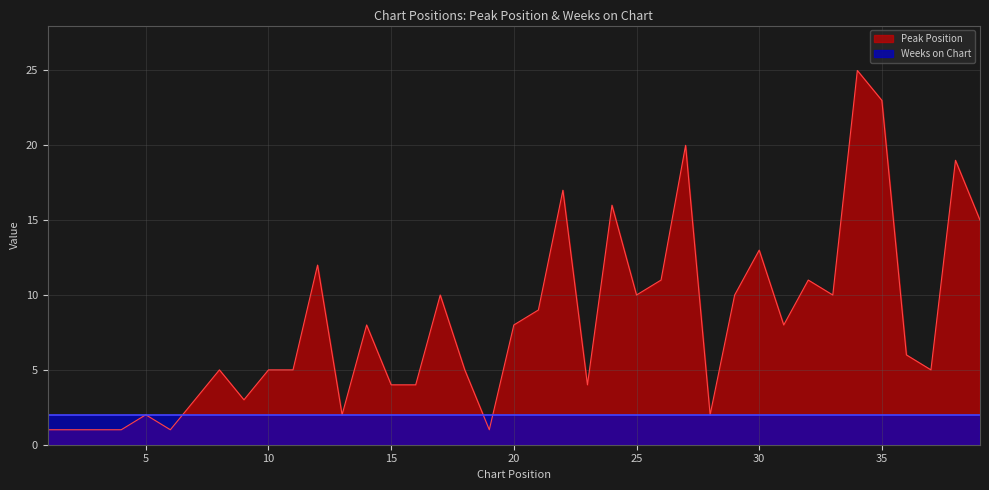

Where is the first local maximum?

5